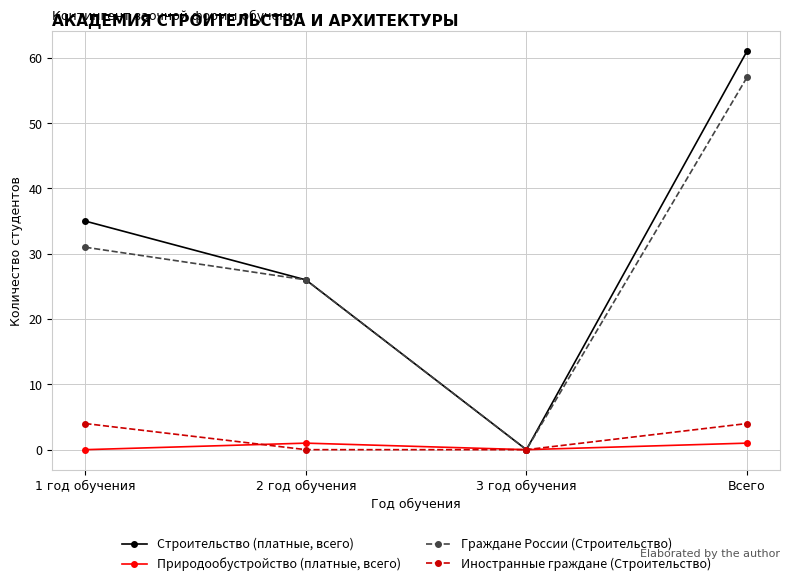

True or false: Граждане России (Строительство) has more than 2 points higher than both neighbors.

False